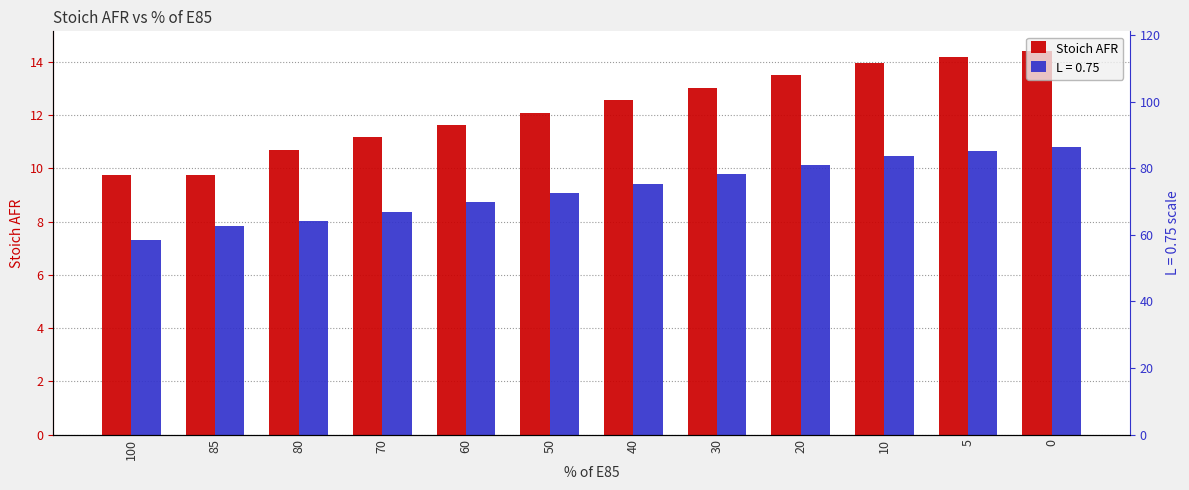

The chart shows a value of 5.1 at 5. True or false?

False